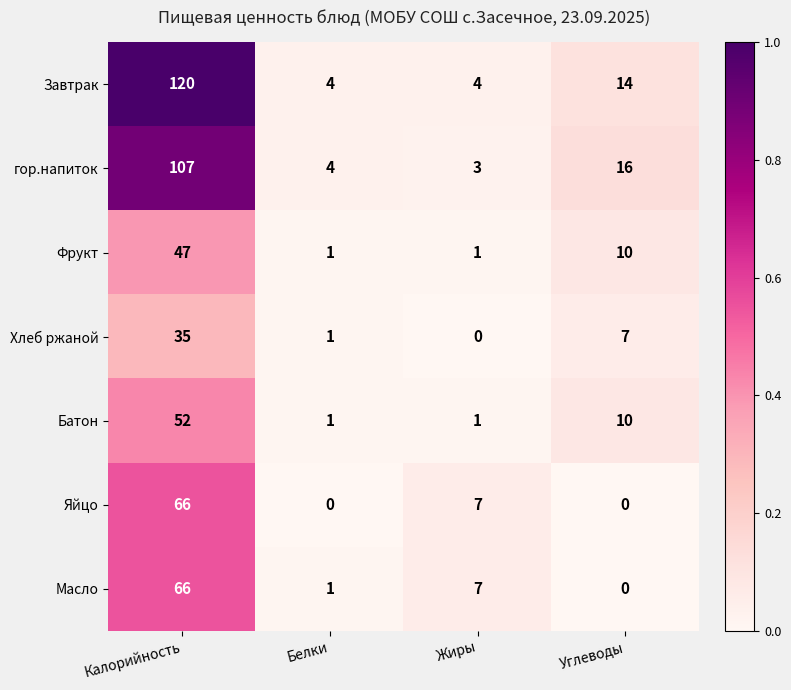

What is the maximum value shown in the chart?

120